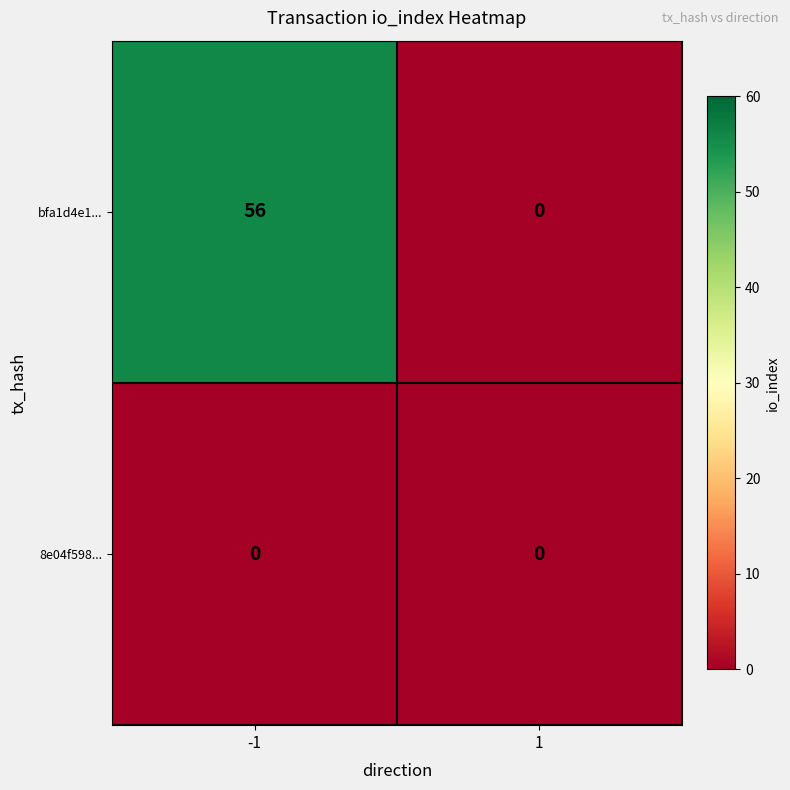

How many series are shown in this chart?

2